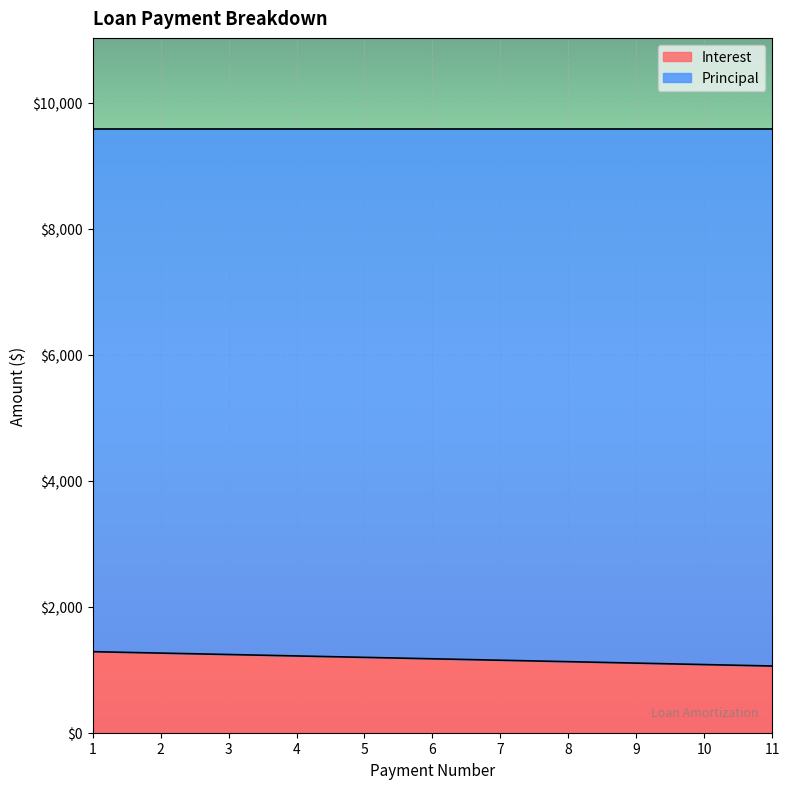

What is the minimum value shown in the chart?

1058.8